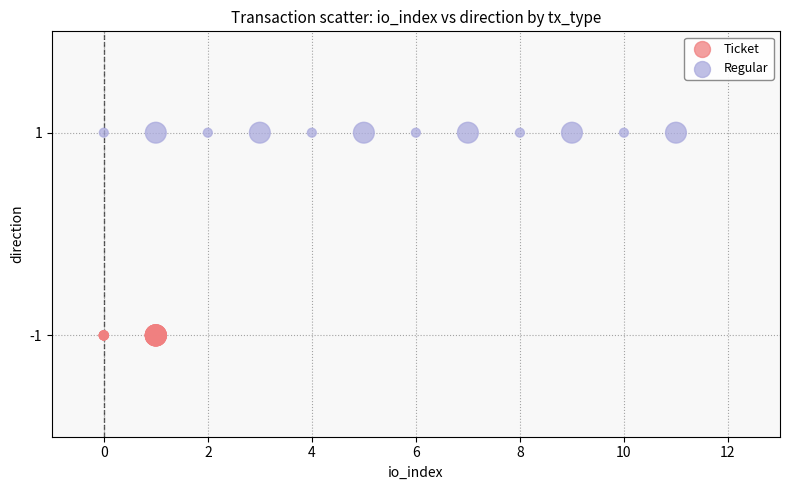

What are all the series names shown in the legend?

Ticket, Regular